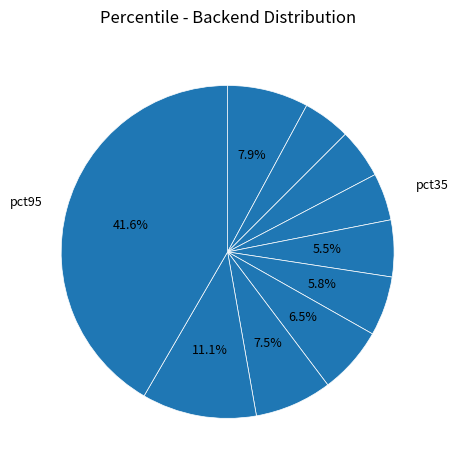

Rank the categories by value from highest to lowest.

pct95, pct85, pct05, pct75, pct65, pct55, pct45, pct25, pct15, pct35